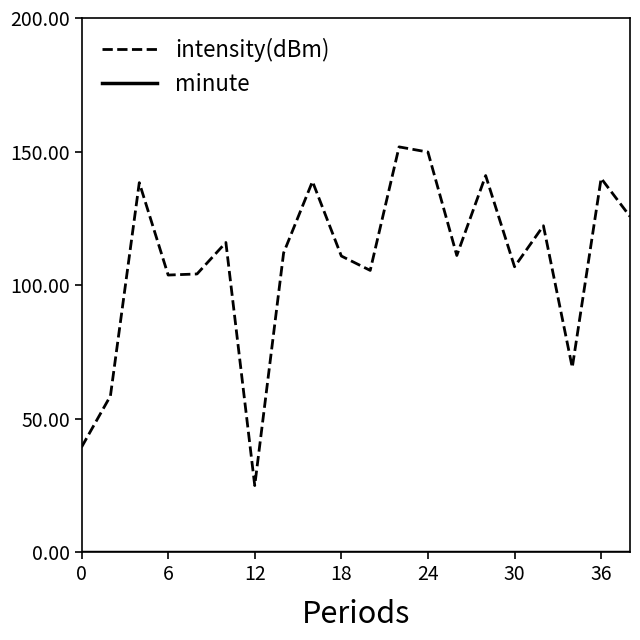

Which series has the largest range (max minus min)?

intensity(dBm)